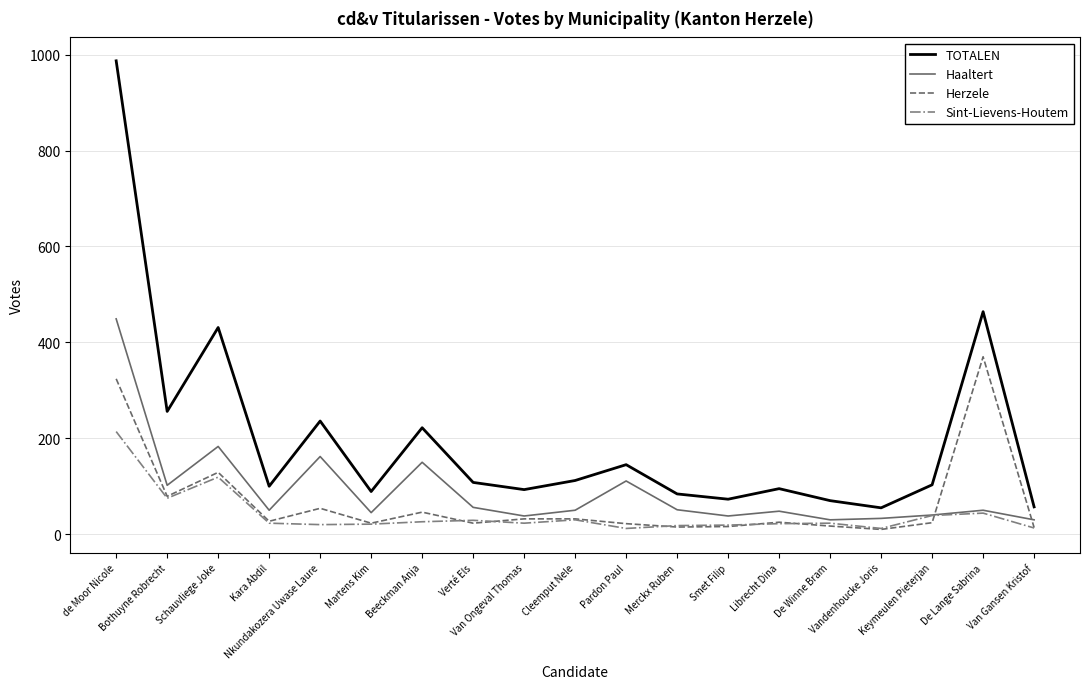

Which series has the largest total across all categories?

TOTALEN